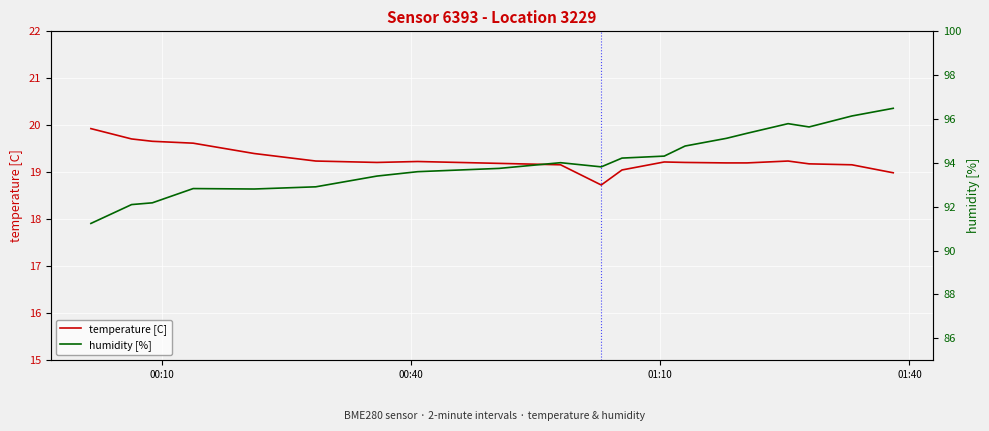

What is the average value of the temperature [C] series?

19.3